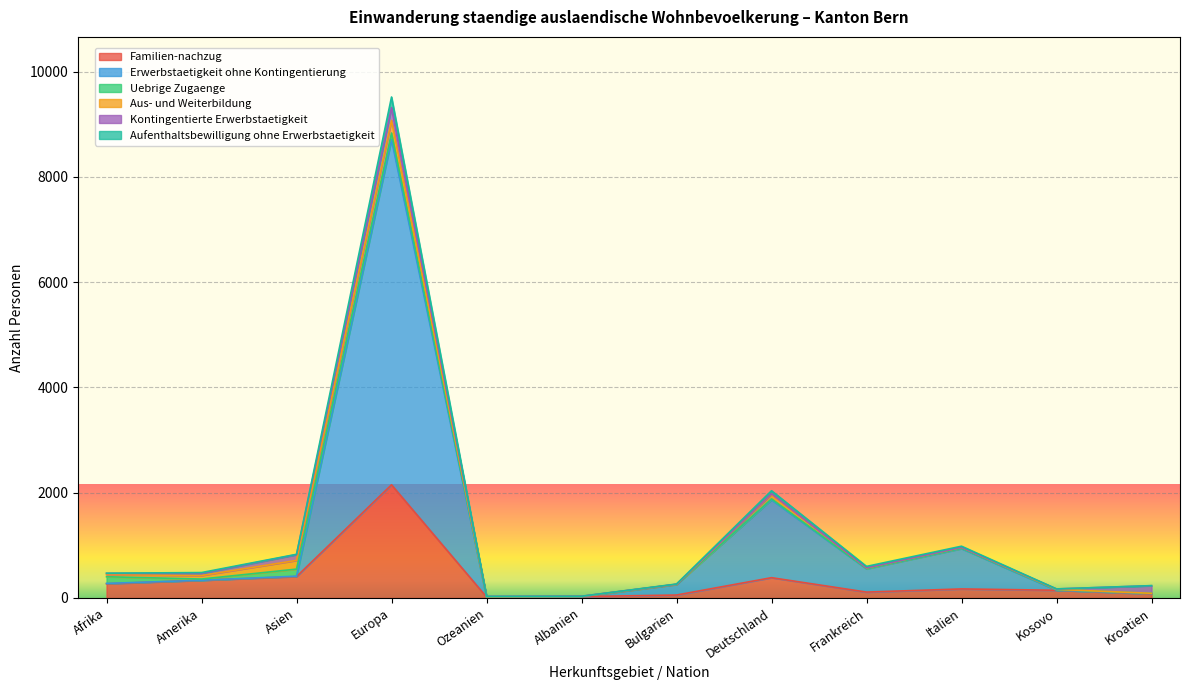

What is the difference between the maximum and minimum values in the Familien-nachzug series?

2132